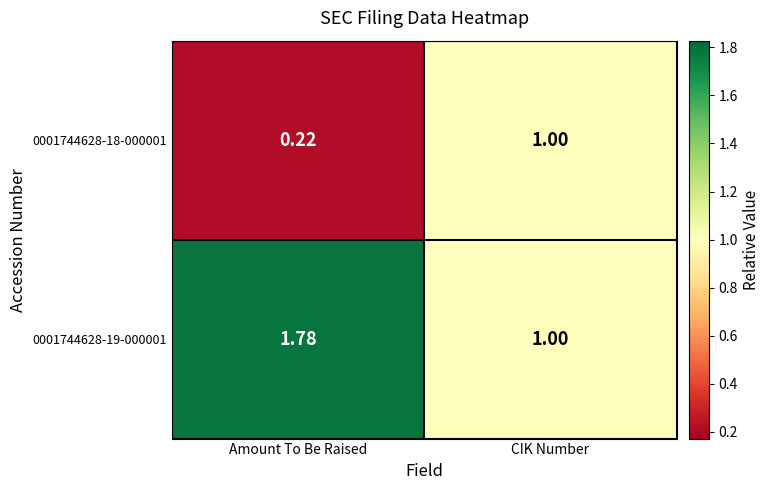

Which category has the highest value across all series?

Amount To Be Raised